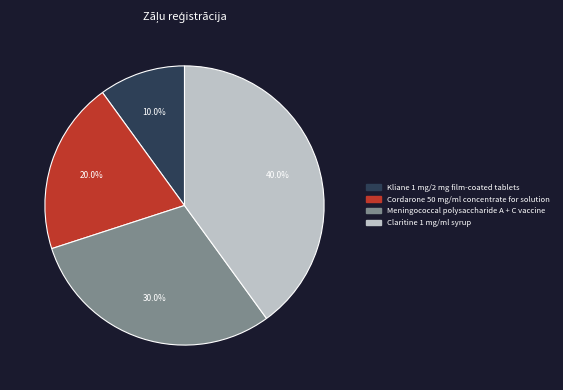

What is the ratio of the value at Meningococcal polysaccharide A + C vaccine to the value at Kliane 1 mg/2 mg film-coated tablets?

3.0